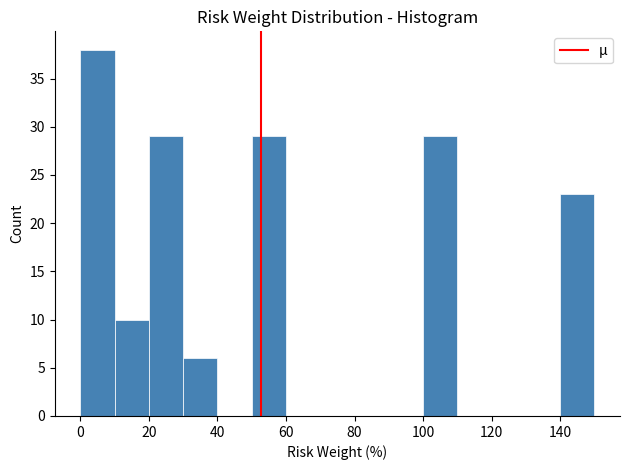

Reading left to right, list every bar in this chart as the range it spans on the x-axis followed by its height. The values are not printed on the chart, so give them approximately, as read against the axis.

0 to 10: 38
10 to 20: 10
20 to 30: 29
30 to 40: 6
40 to 50: 0
50 to 60: 29
60 to 70: 0
70 to 80: 0
80 to 90: 0
90 to 100: 0
100 to 110: 29
110 to 120: 0
120 to 130: 0
130 to 140: 0
140 to 150: 23